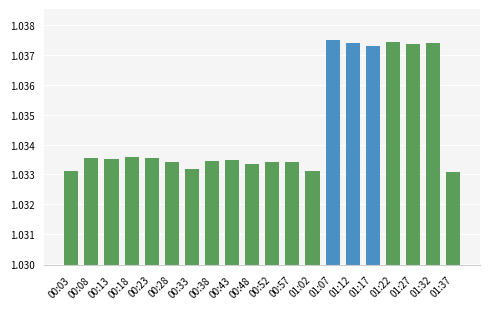

What is the maximum value shown in the chart?

10375060